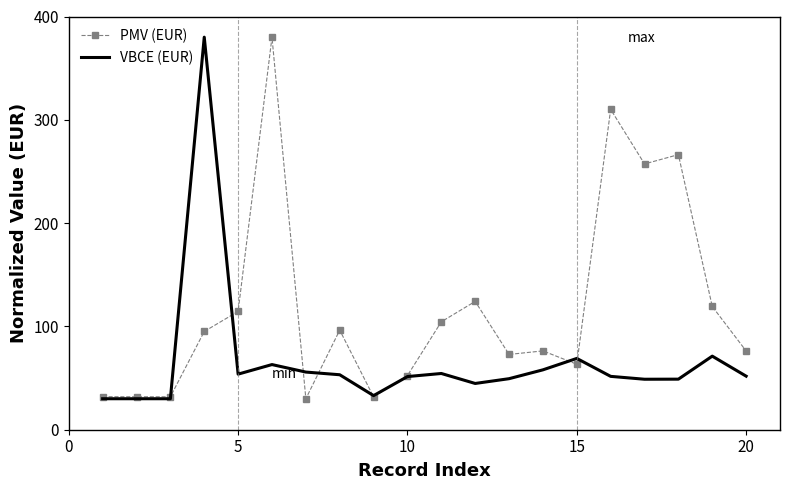

How many categories are shown in the chart?

20